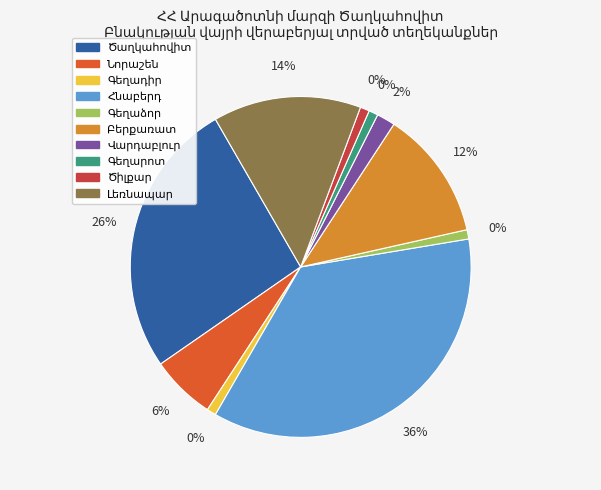

True or false: Բերքառատ accounts for 12% of the total.

True